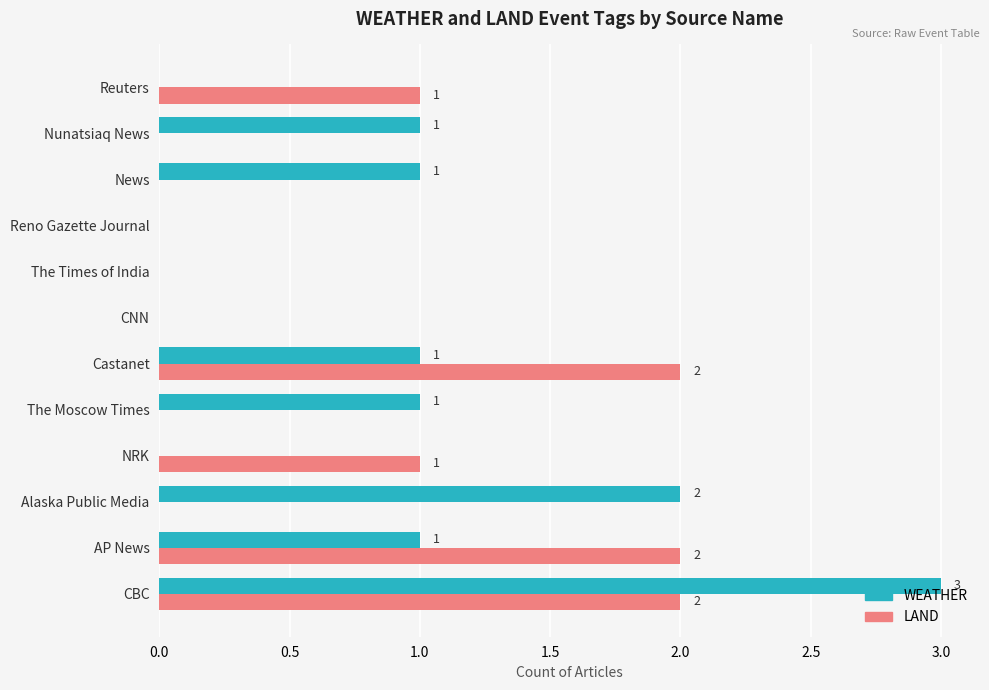

Which series has the largest total across all categories?

WEATHER